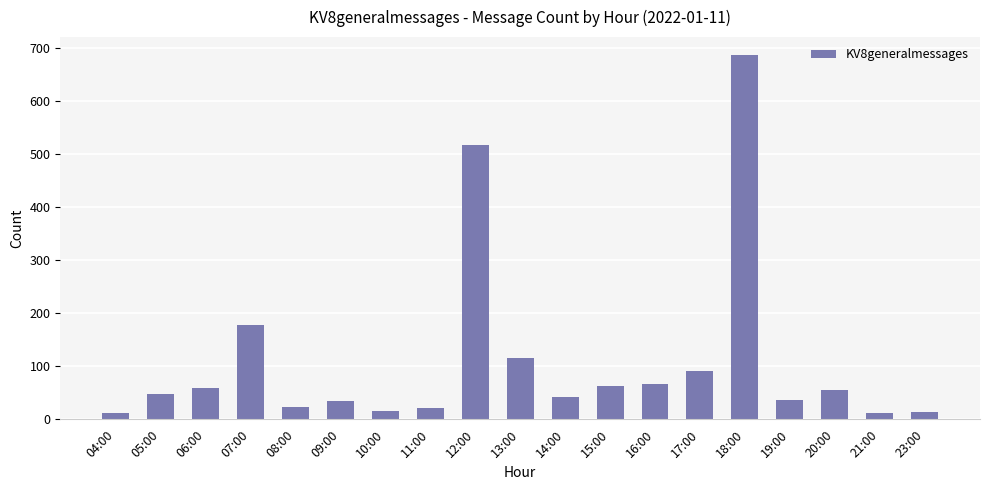

Is it true that the value at 11:00 is 21?

True